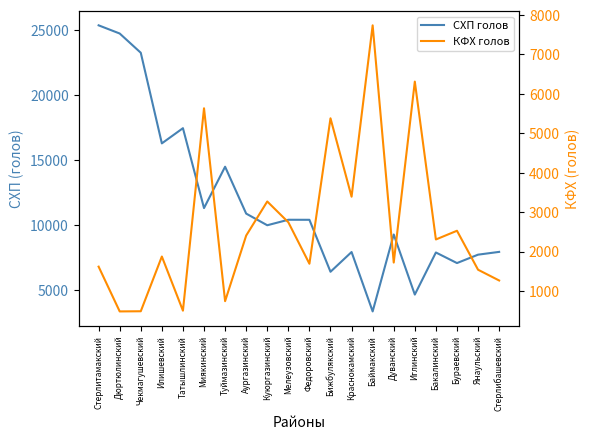

Which series changed the most between Мелеузовский and Краснокамский?

СХП голов